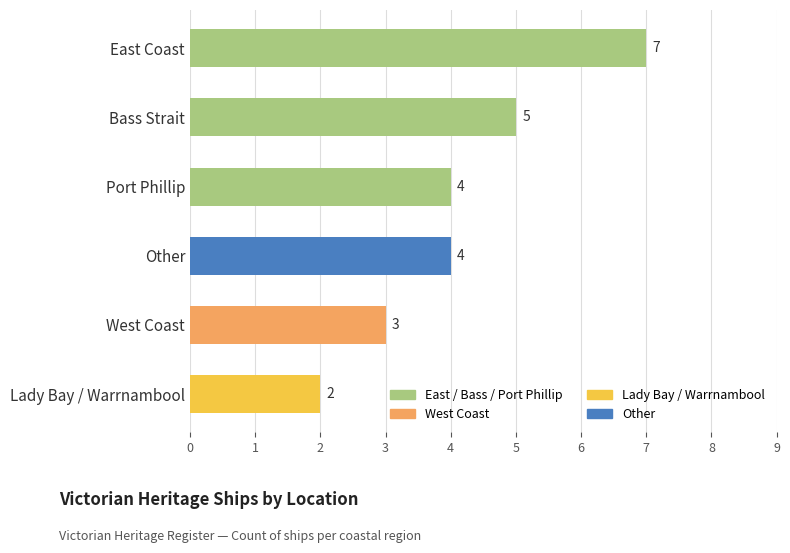

What is the label of the 6th bar from the top?

Lady Bay / Warrnambool